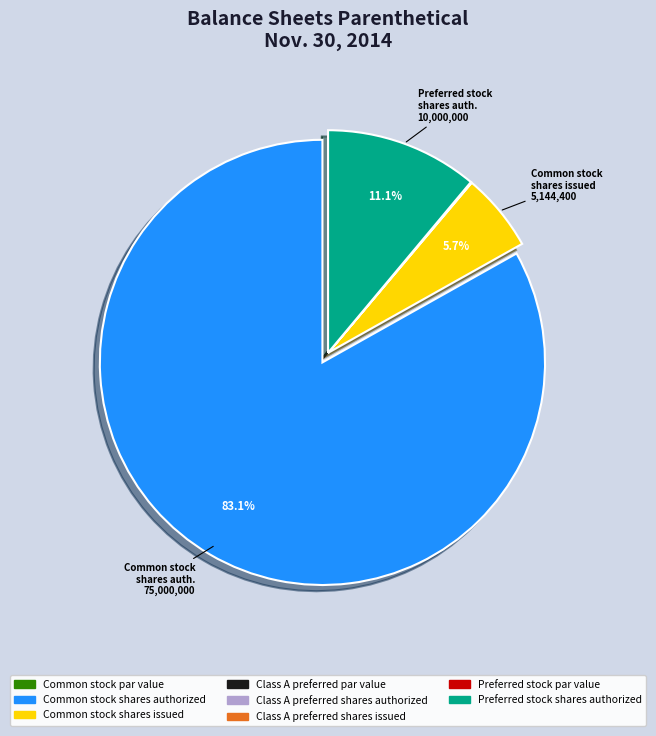

Which slice represents more than half of the pie?

Common stock shares authorized